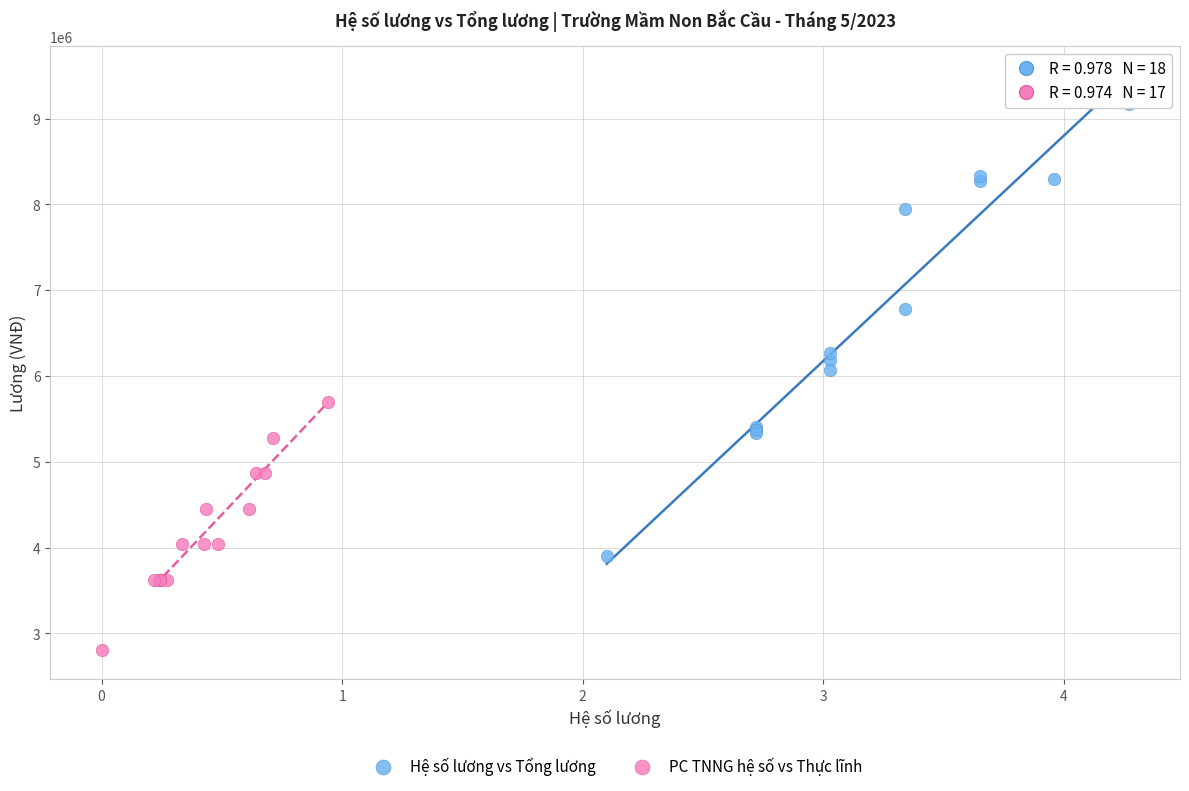

Which series reaches the maximum Y coordinate?

Hệ số lương vs Tổng lương